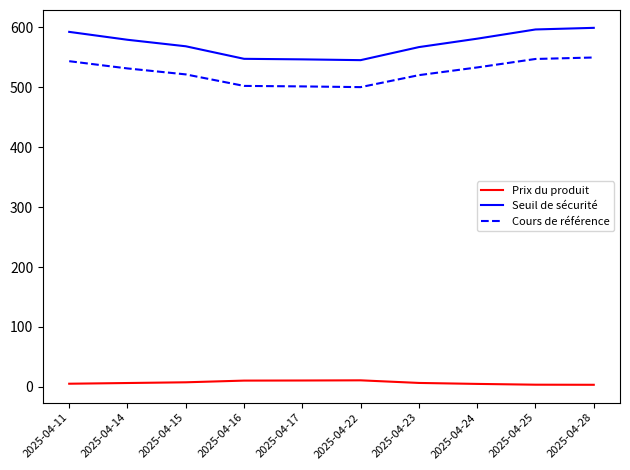

At how many categories does at least one series exceed 175?

10